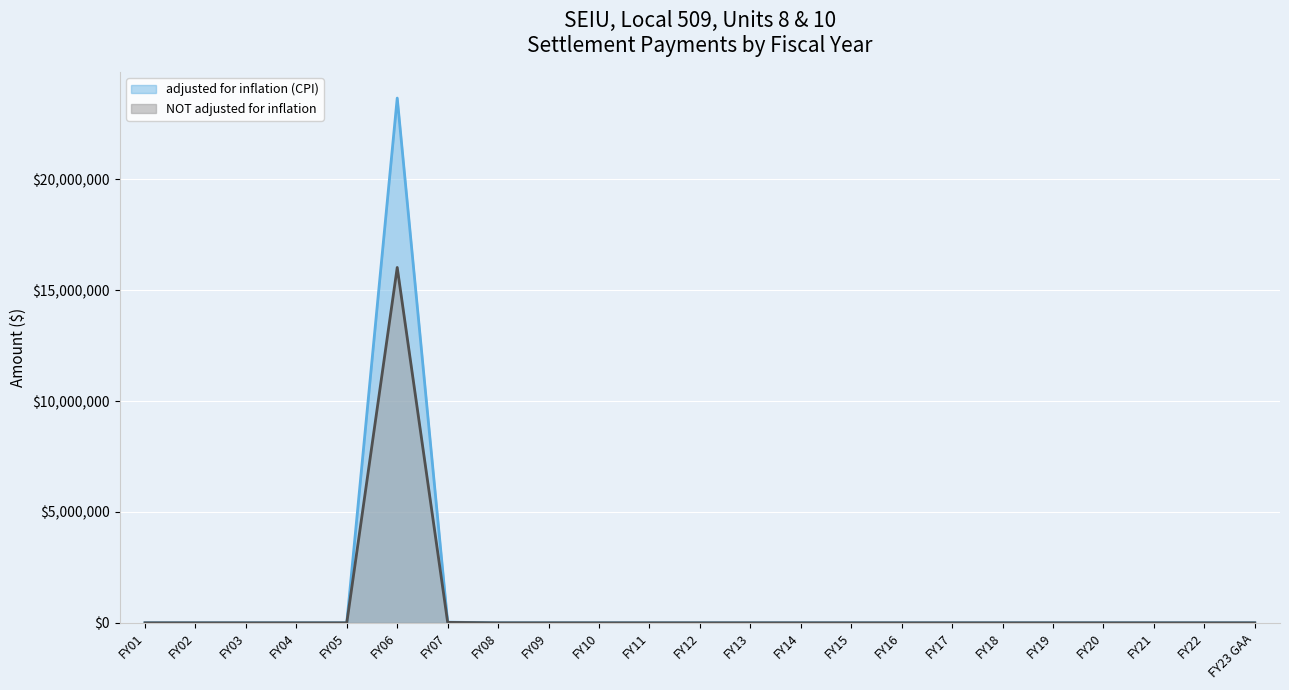

What is the label of the 4th point from the left?

FY04